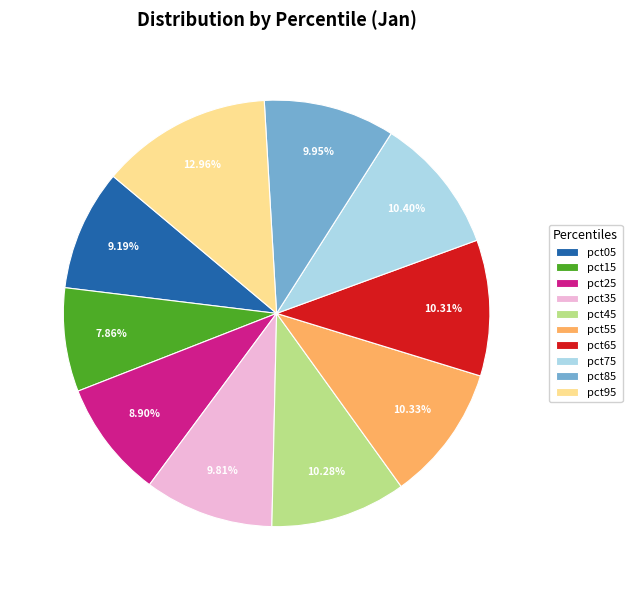

Which category has the smallest portion of the pie?

pct15